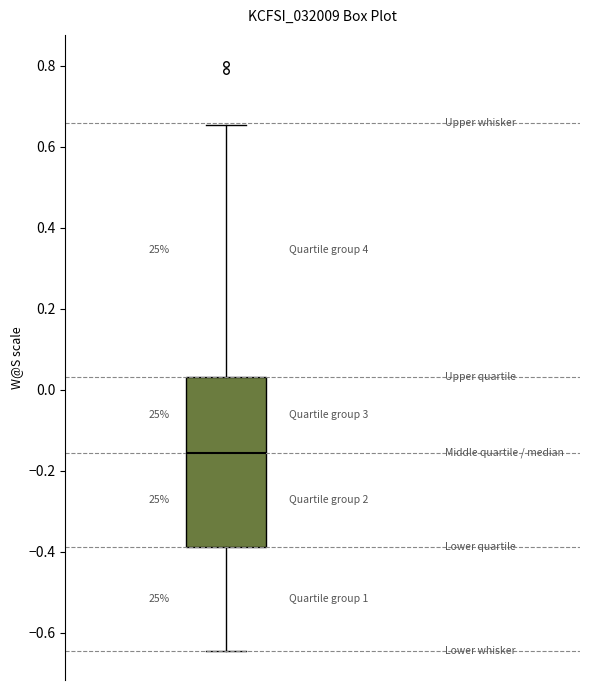

Transcribe this box plot: give where the median line is, the range the box spans, and where the two whiskers end, as read against the y-axis. The values are not printed on the chart, so give them approximately, as read against the axis.

median -0.16, box -0.38 to 0.04, whiskers -0.64 to 0.66